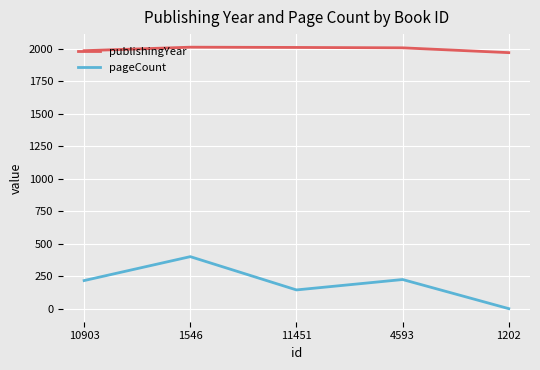

What is the approximate value of publishingYear at 10903, to the nearest 5?

1985